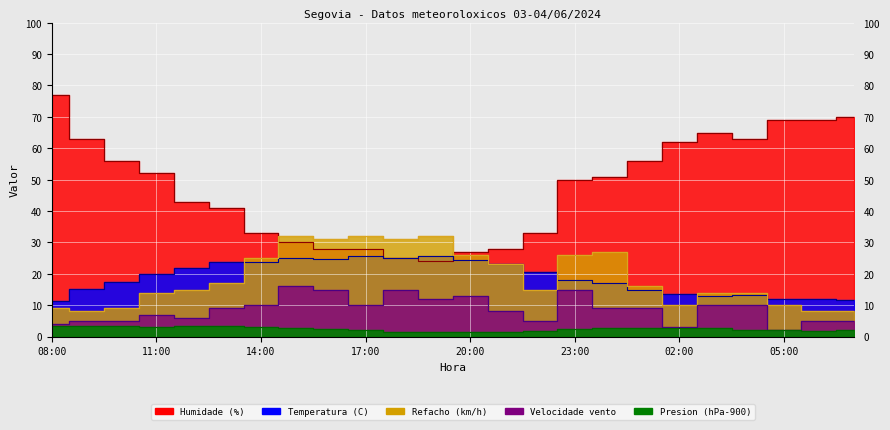

Where do Humidade (%) and Refacho (km/h) first cross each other?

14:00 and 15:00